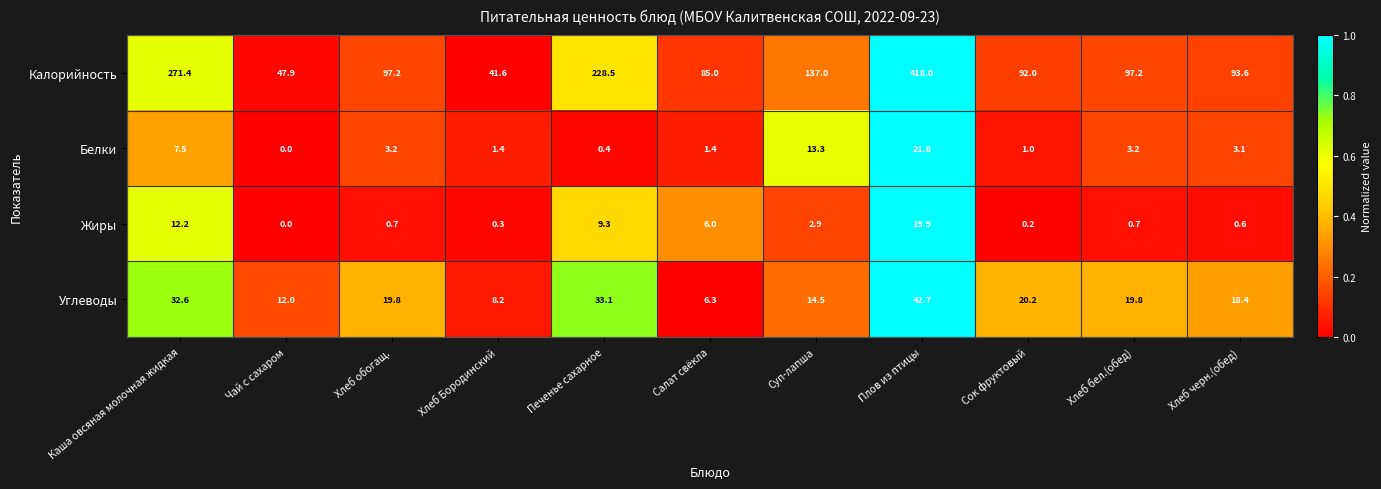

How many distinct data groups are displayed?

4